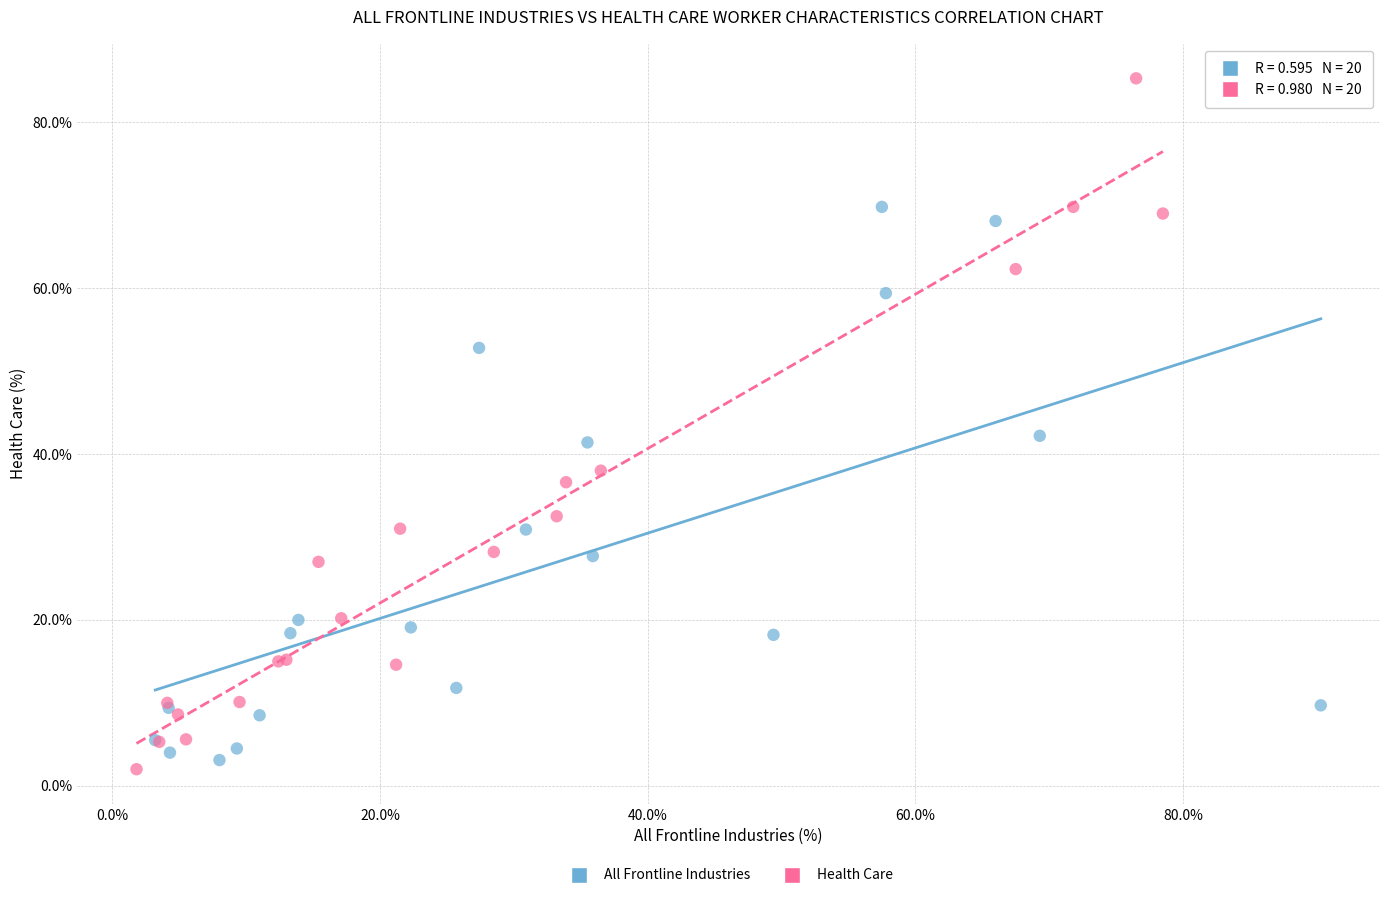

Which series has the largest Y range (max minus min)?

Health Care